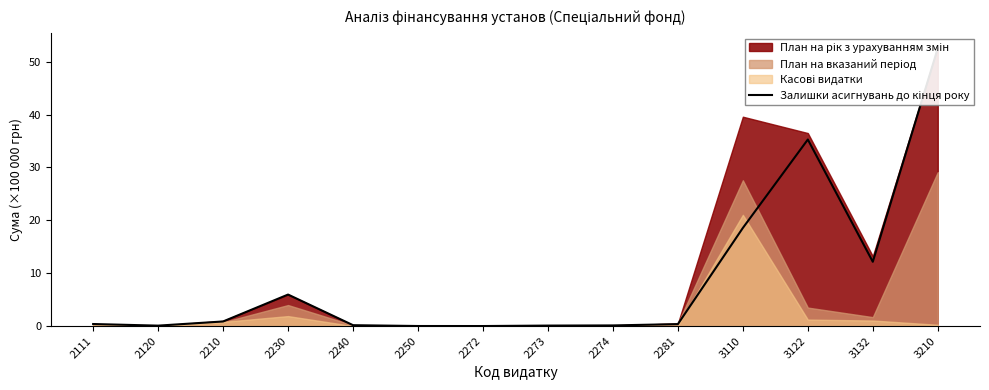

Reading right to left, what are all the values shown in this chart?

52.5	12.2	35.3	18.6	0.4	0.1	0.1	0.0	0.0	0.2	6.0	0.9	0.1	0.4